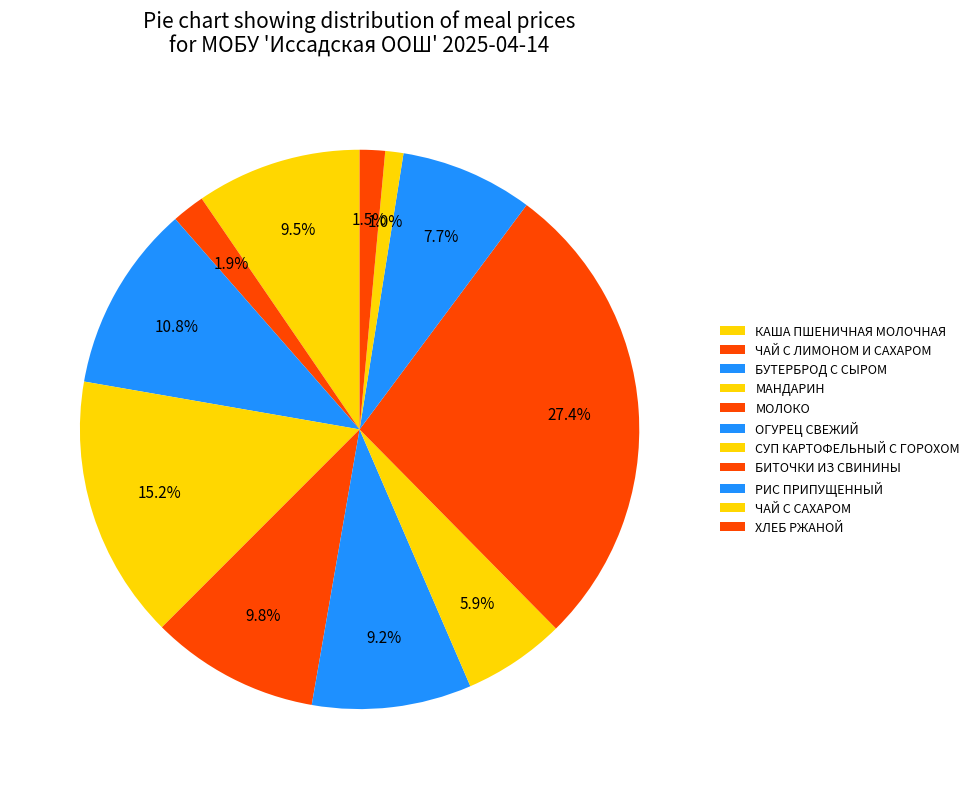

What percentage is the МОЛОКО slice, to the nearest percent?

10%